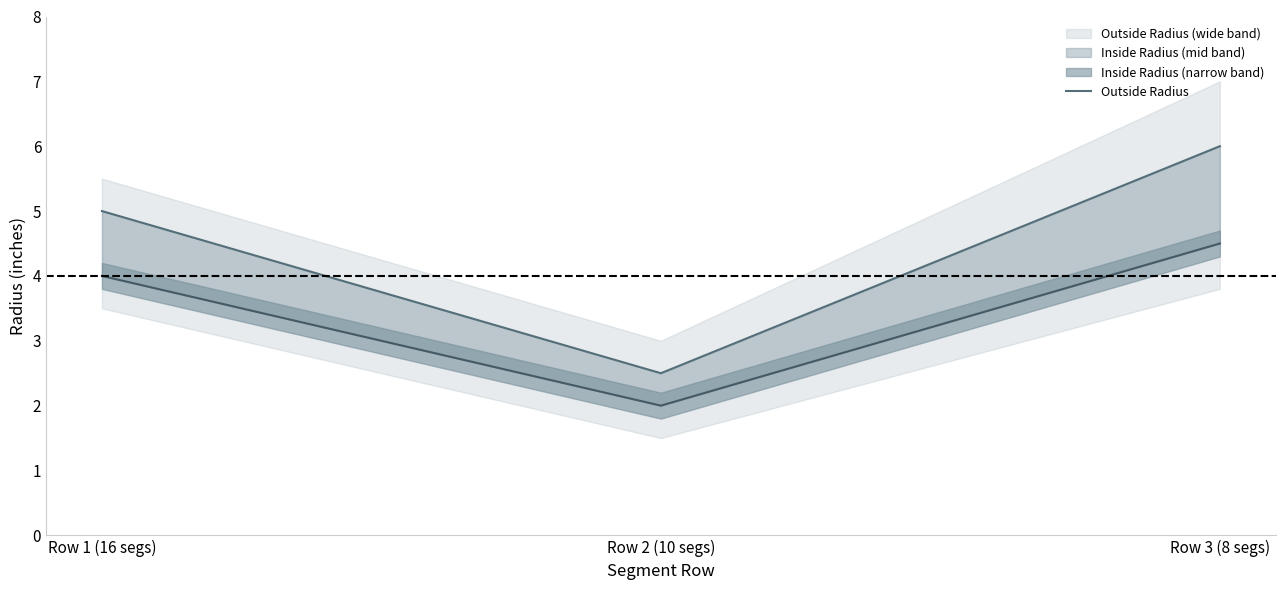

Reading left to right, extract all data points from this chart.

Outside Radius: Row 1 (16 segs)=5.0	Row 2 (10 segs)=2.5	Row 3 (8 segs)=6.0
Inside Radius line: Row 1 (16 segs)=4.0	Row 2 (10 segs)=2.0	Row 3 (8 segs)=4.5